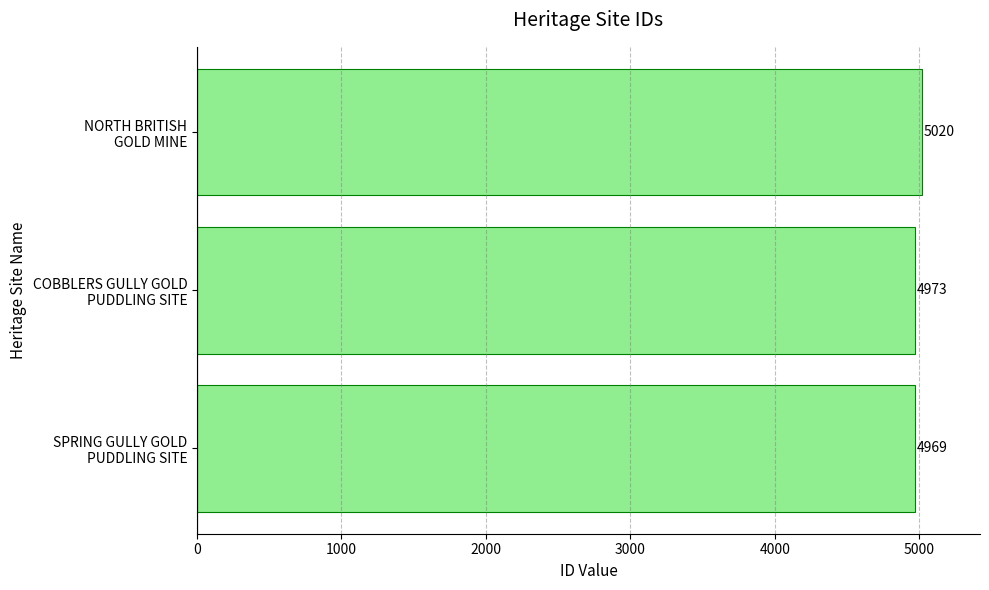

What is the difference between the maximum and minimum values?

51